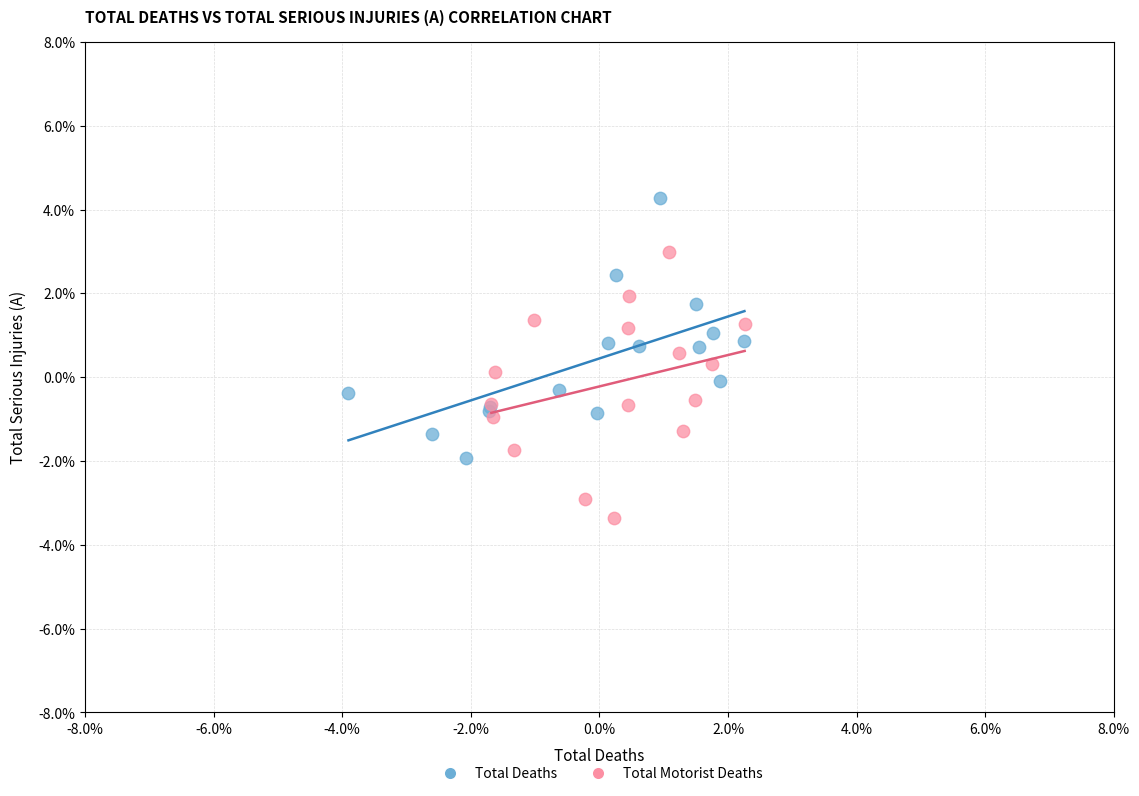

Which series contains the highest Y value?

Total Deaths